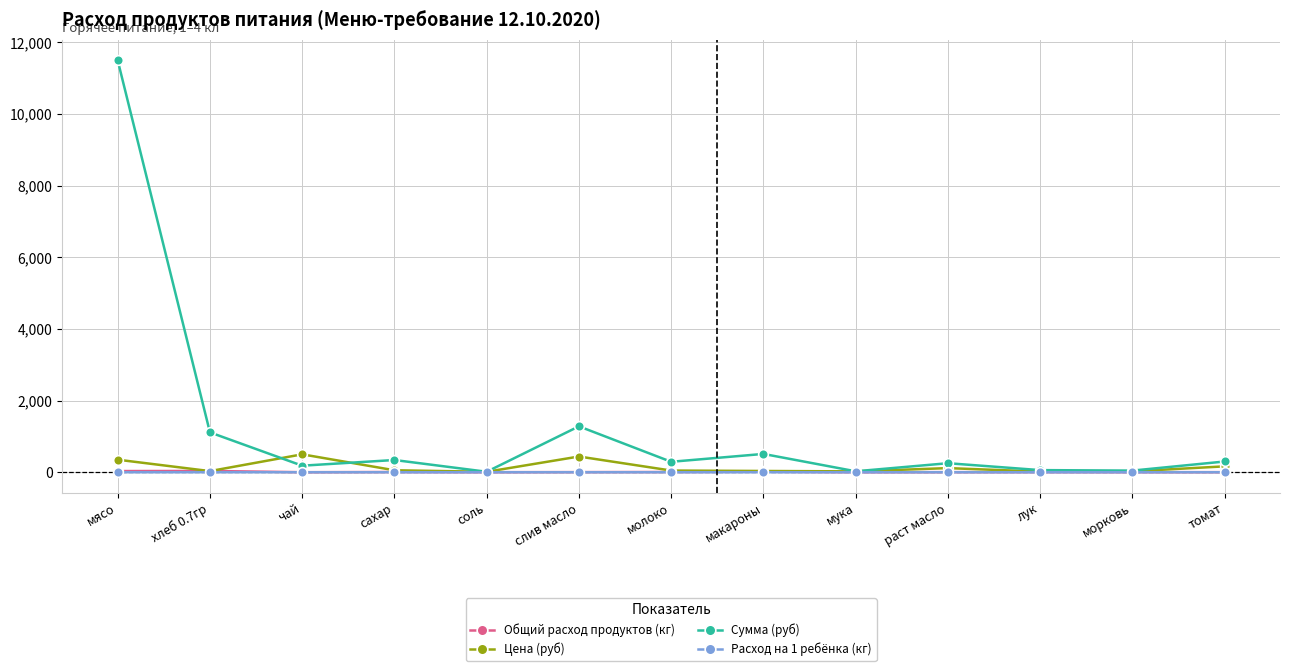

What is the difference between the maximum and minimum values in the Расход на 1 ребёнка (кг) series?

0.1